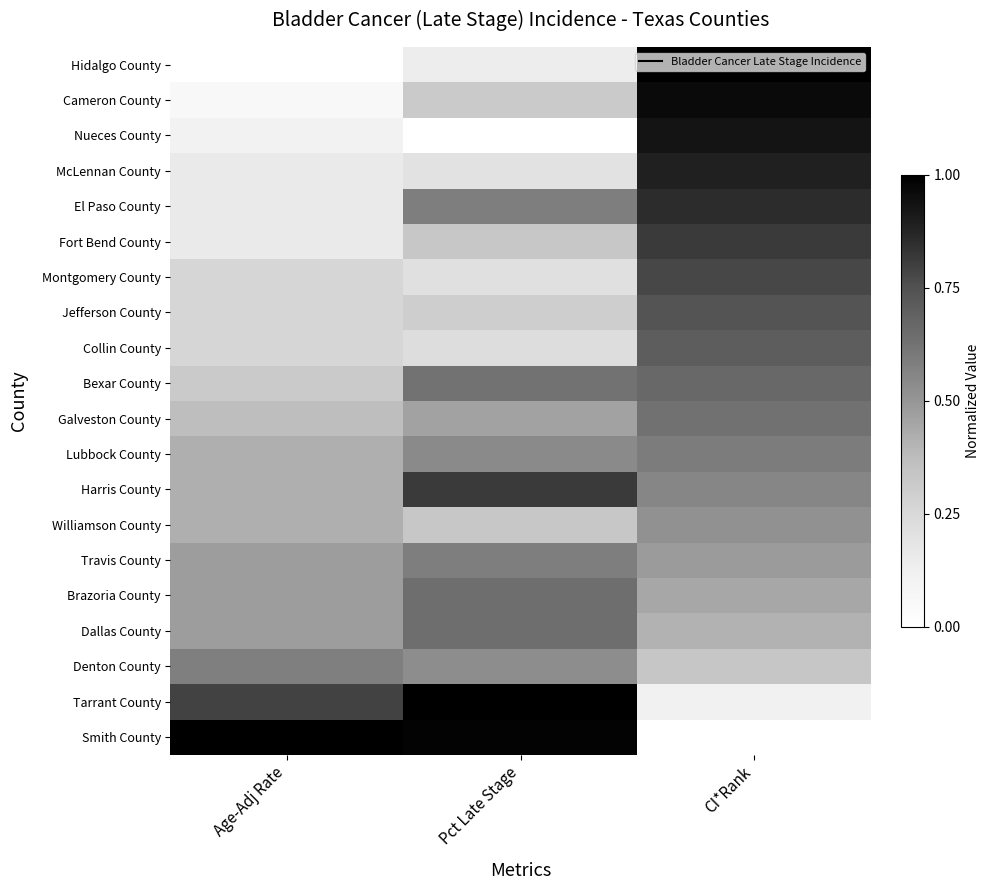

Which has a higher value, Pct Late Stage or CI*Rank?

CI*Rank